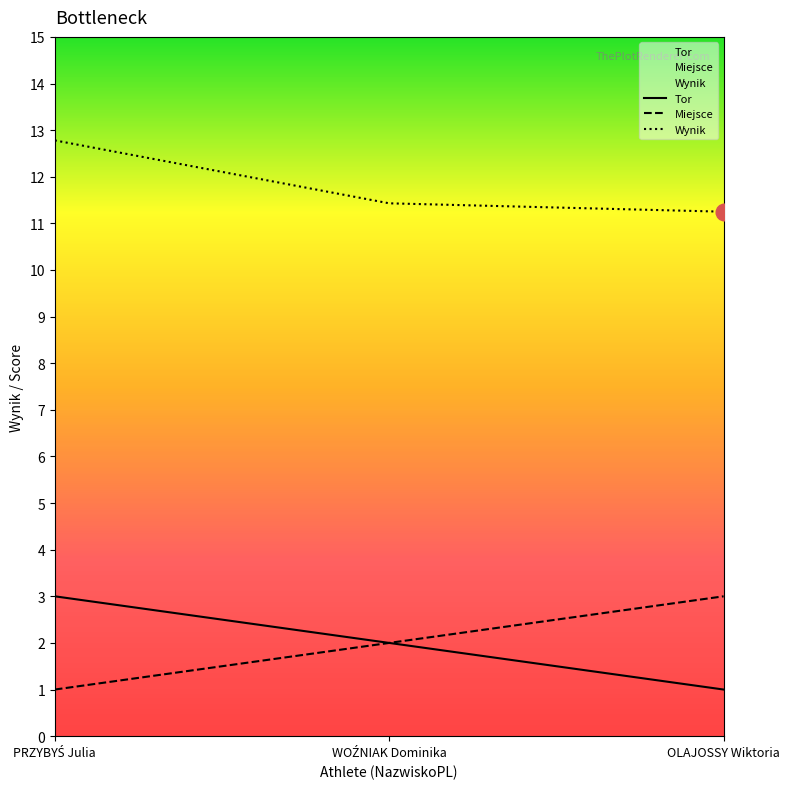

At how many categories does at least one series exceed 5?

3